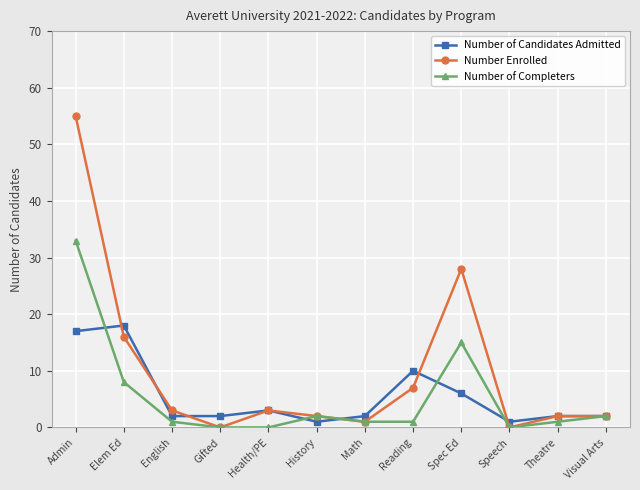

At which category does Number Enrolled reach its first local peak?

Health/PE